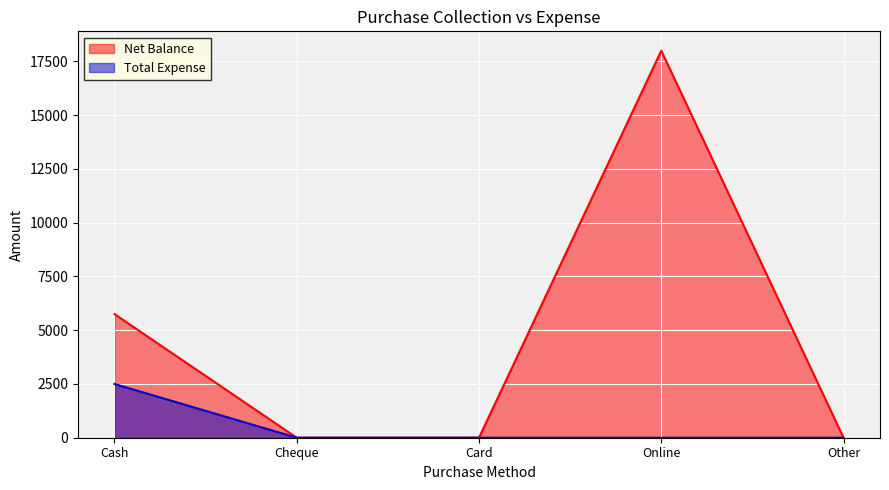

At how many categories does at least one series exceed 13775?

1